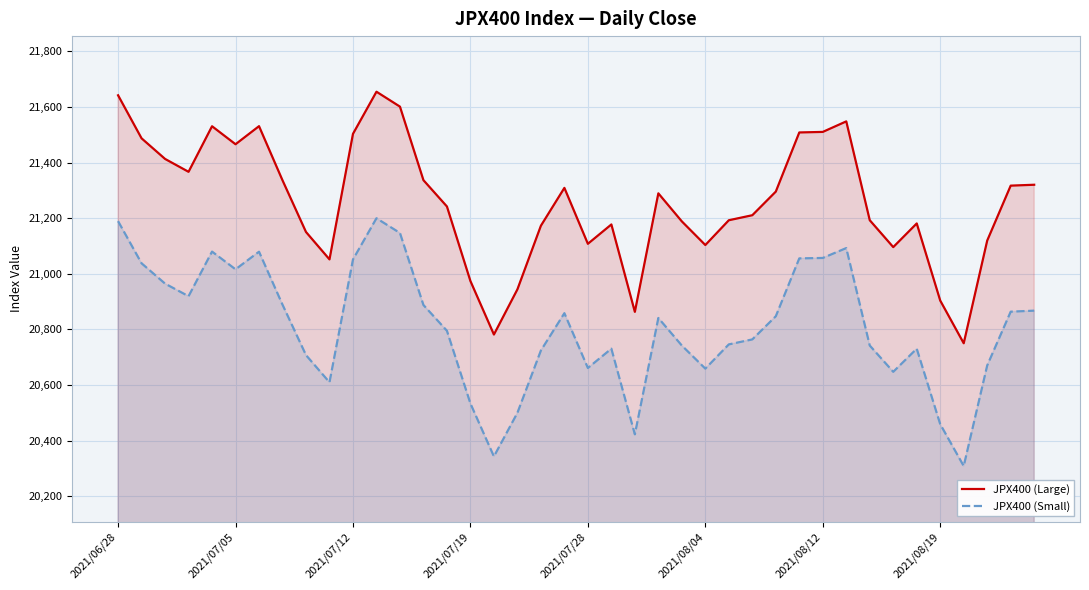

Which series has the largest total across all categories?

JPX400 (Large)